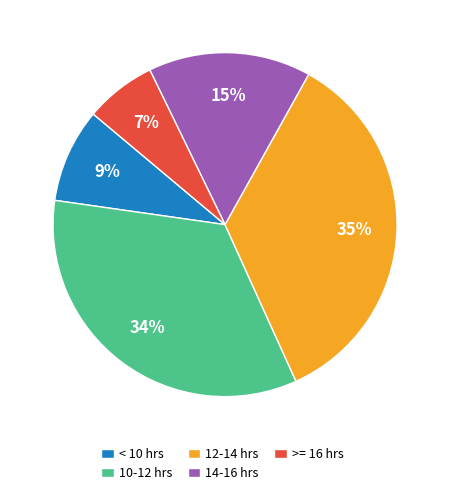

Is it true that 12-14 hrs is 42% of the pie?

False